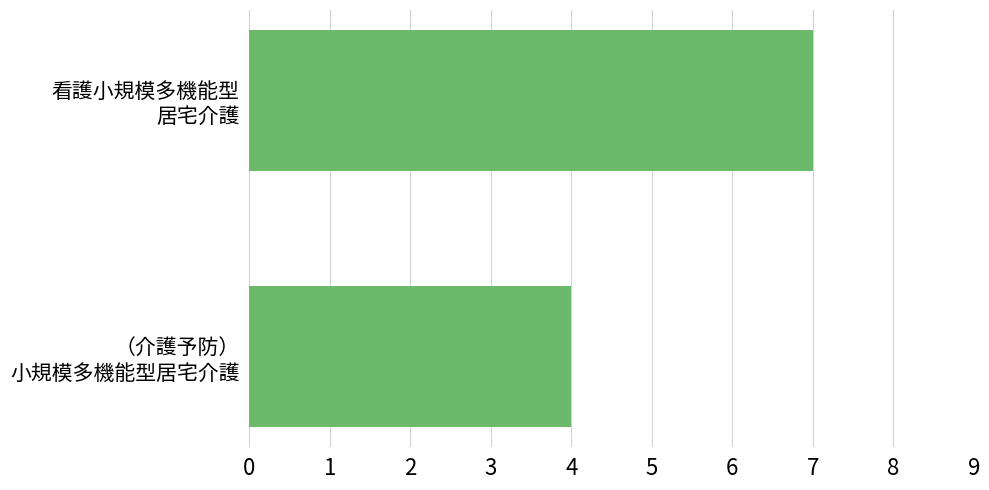

Rank the categories by value from highest to lowest.

看護小規模多機能型
居宅介護, （介護予防）
小規模多機能型居宅介護